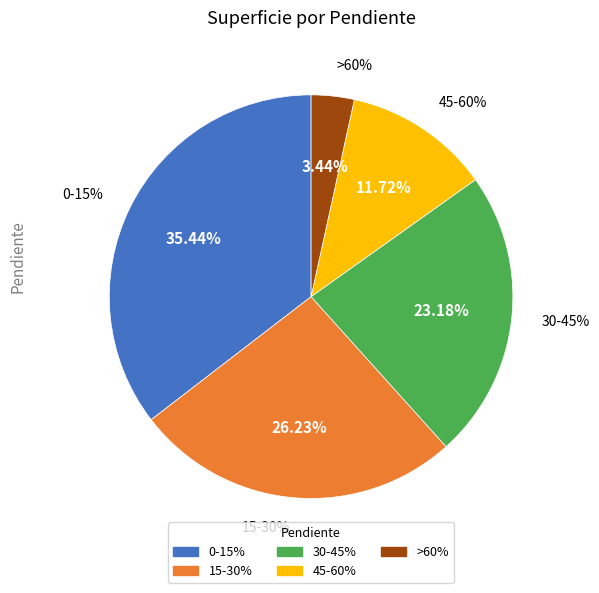

True or false: >60% accounts for 3% of the total.

True